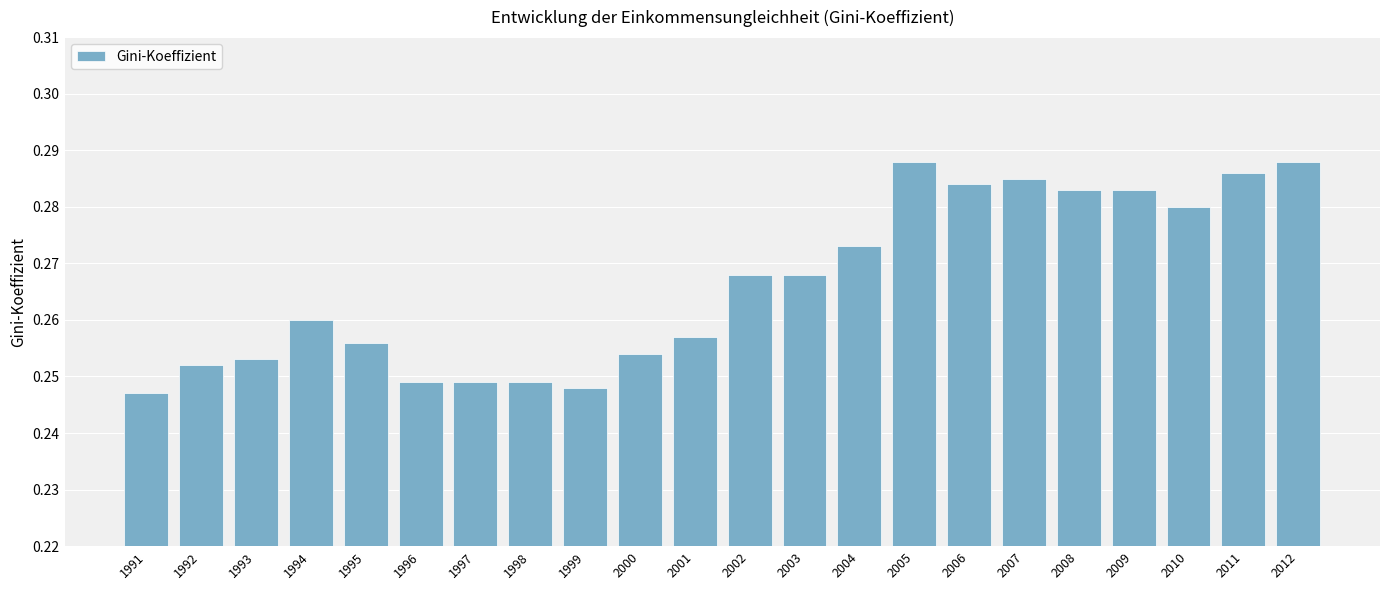

Count the values in the range 0 to 1.

22